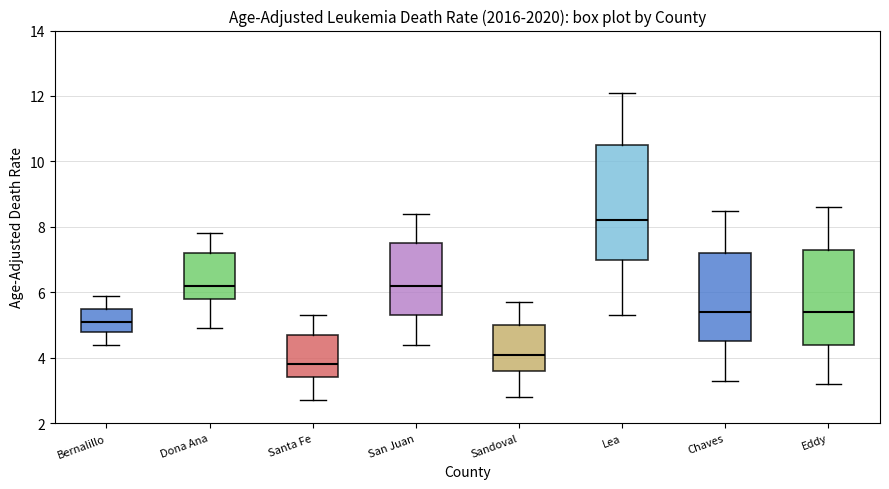

Which box has the highest median line?

Lea